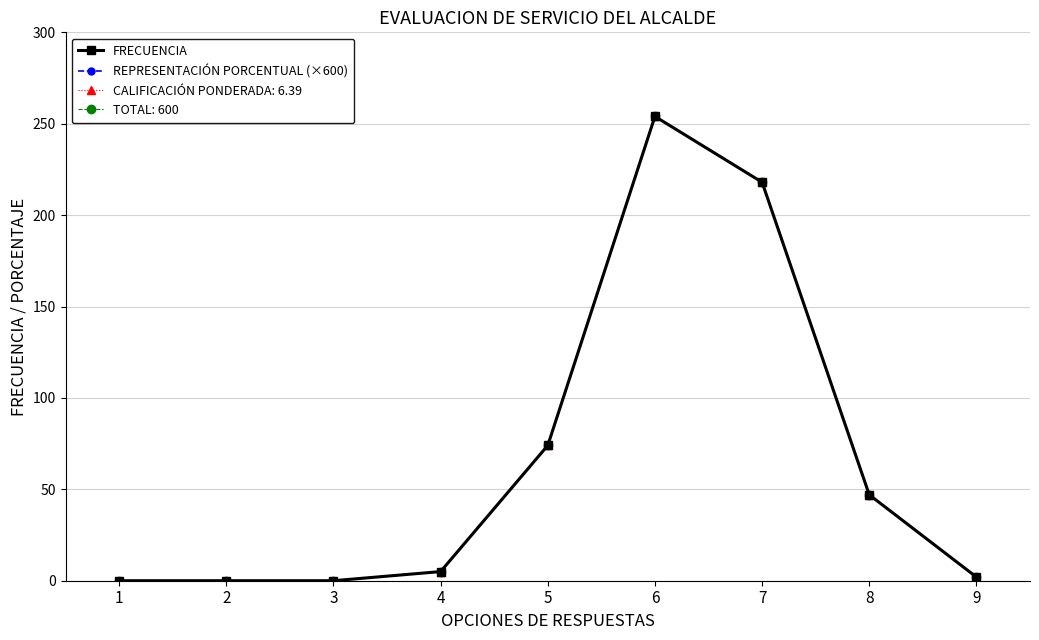

What is the value of the FRECUENCIA point at the 7th from the left?

218